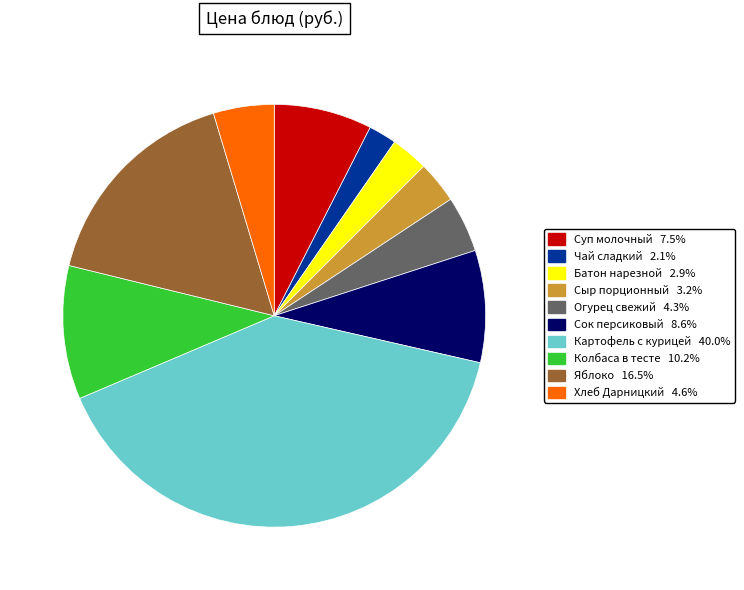

Does any single category account for the majority?

No